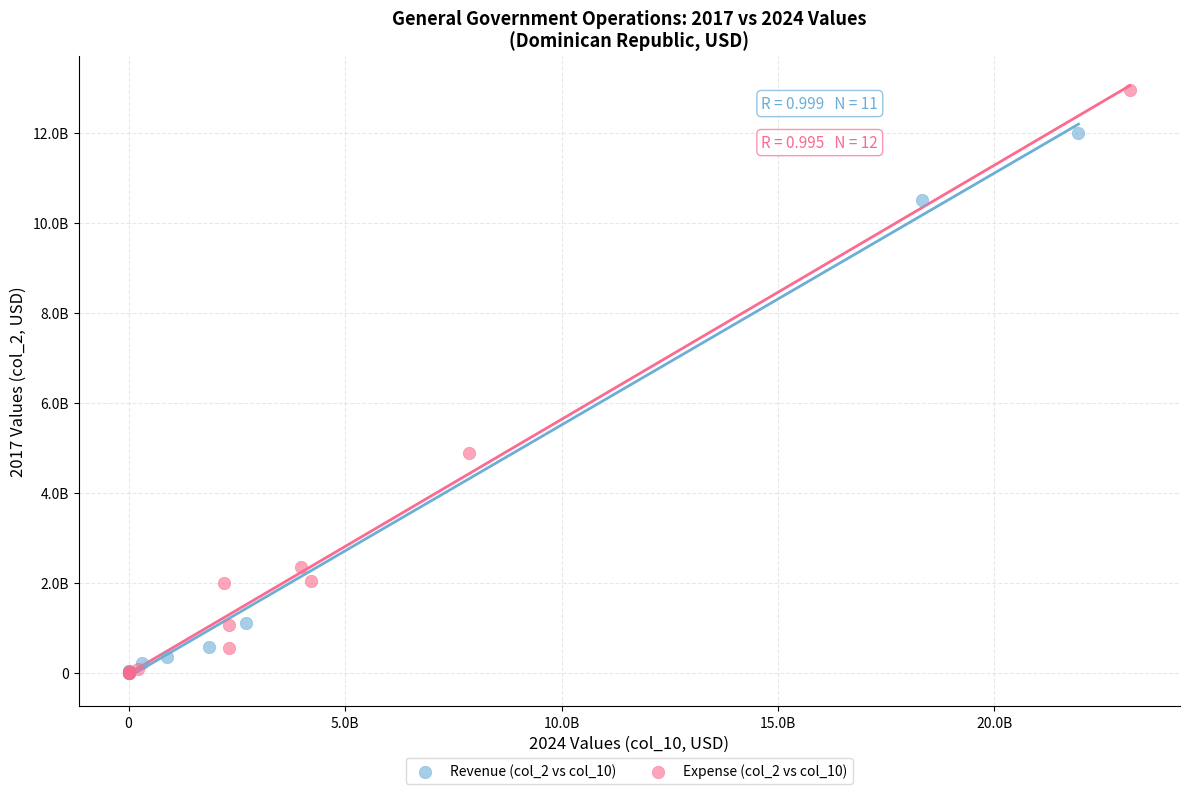

Which series reaches the maximum Y coordinate?

Expense (col_2 vs col_10)